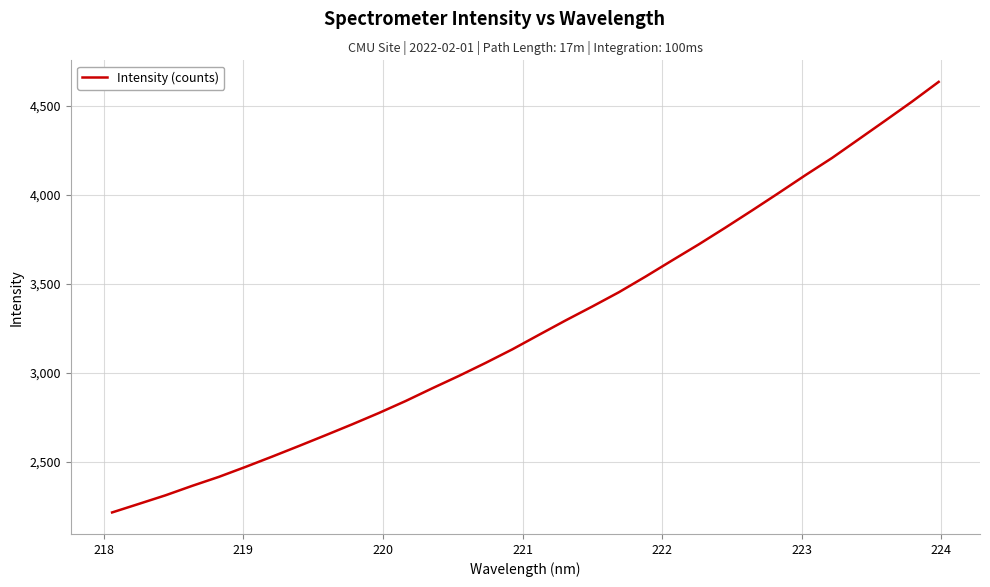

What is the difference between the maximum and minimum values?

2417.5